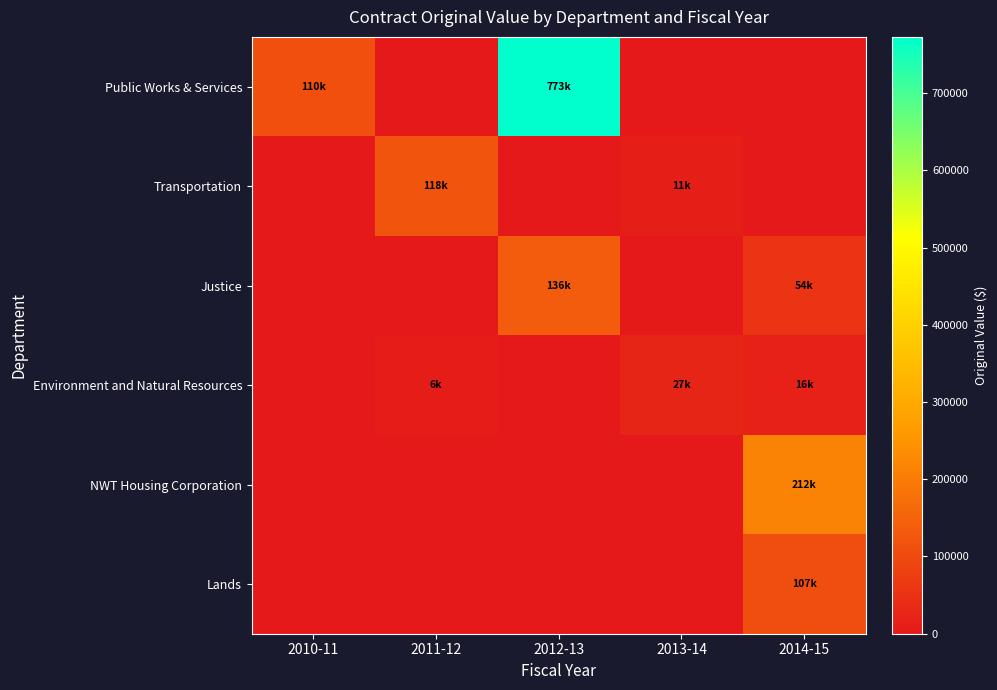

At which category does the chart reach its minimum across all series?

2011-12